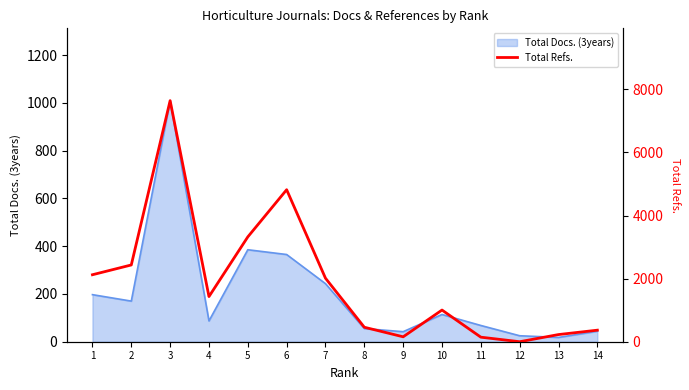

What is the maximum value shown in the chart?

7641